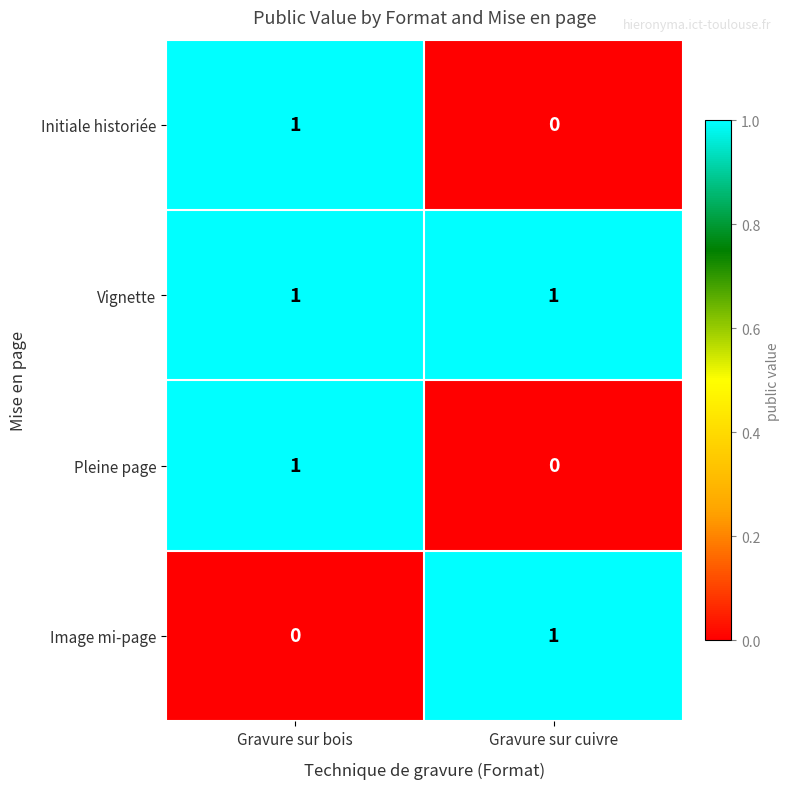

List the labels in order of Image mi-page value, largest first.

Gravure sur cuivre, Gravure sur bois